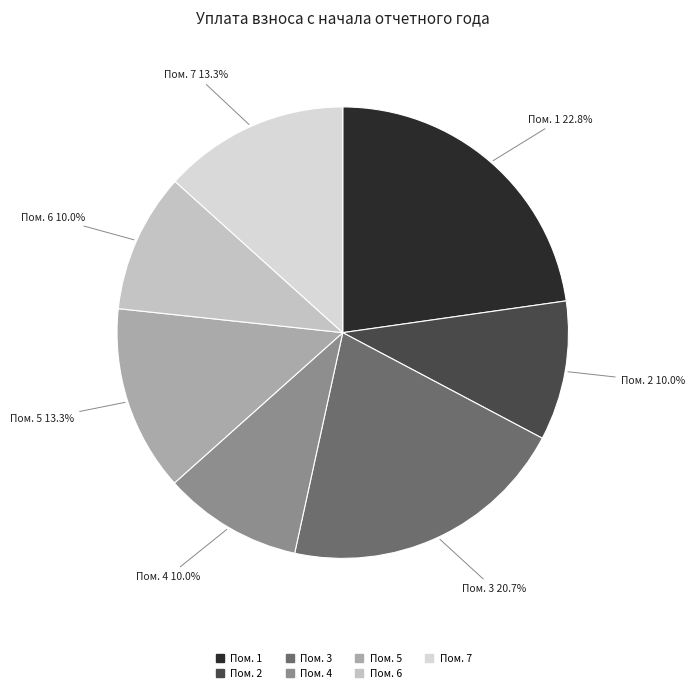

Which slice is the largest?

1